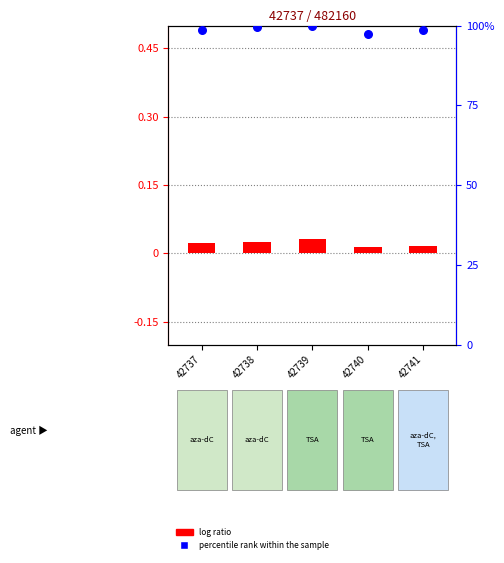

Which series has the largest Y range (max minus min)?

percentile rank within the sample